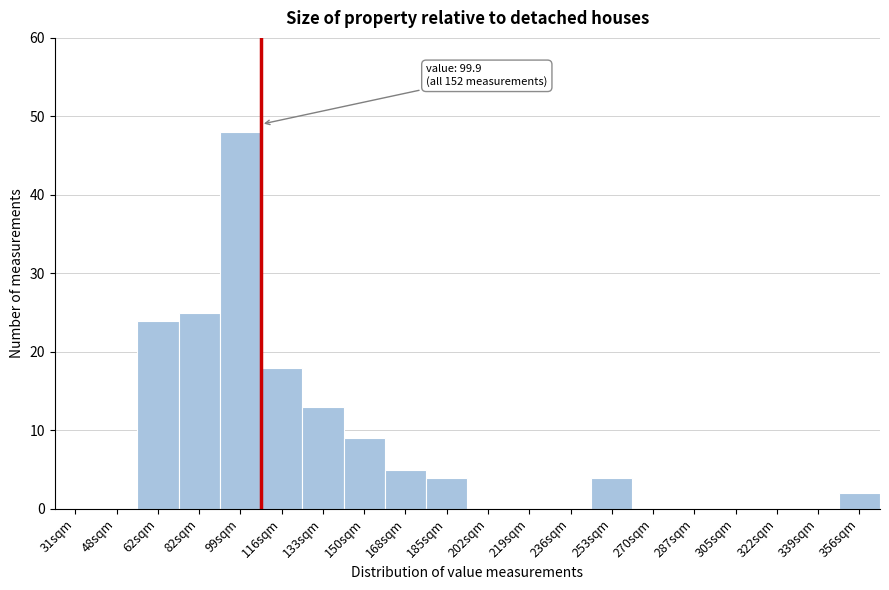

Reading right to left, extract all data points from this chart.

356sqm=2	339sqm=0	322sqm=0	305sqm=0	287sqm=0	270sqm=0	253sqm=4	236sqm=0	219sqm=0	202sqm=0	185sqm=4	168sqm=5	150sqm=9	133sqm=13	116sqm=18	99sqm=48	82sqm=25	62sqm=24	48sqm=0	31sqm=0